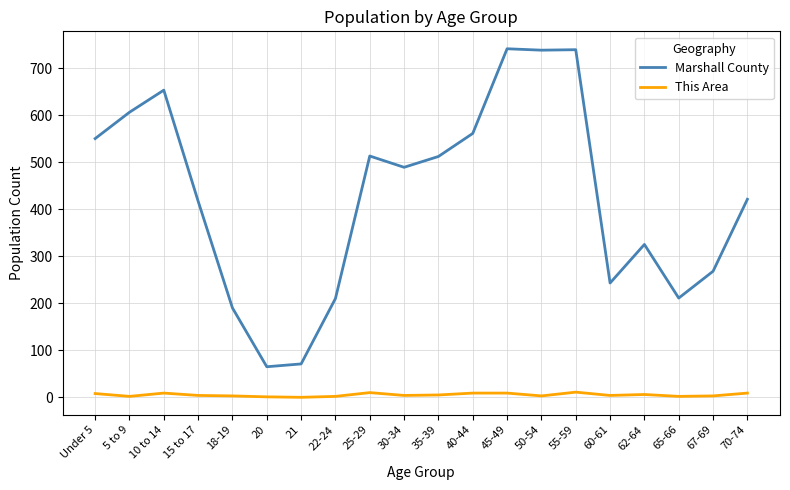

True or false: Marshall County and This Area cross at least once.

False